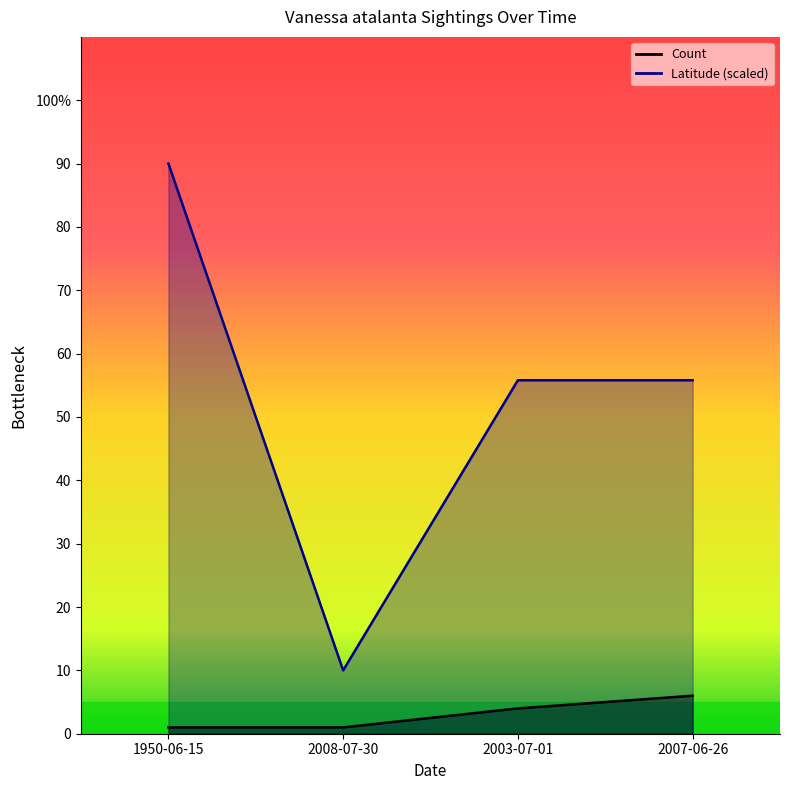

Which has a higher value, 1950-06-15 or 2007-06-26?

2007-06-26